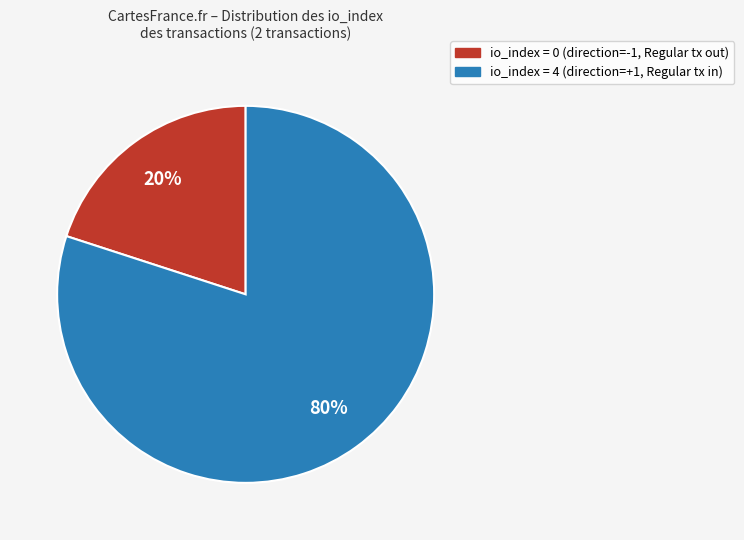

Is there a majority slice in this chart?

Yes